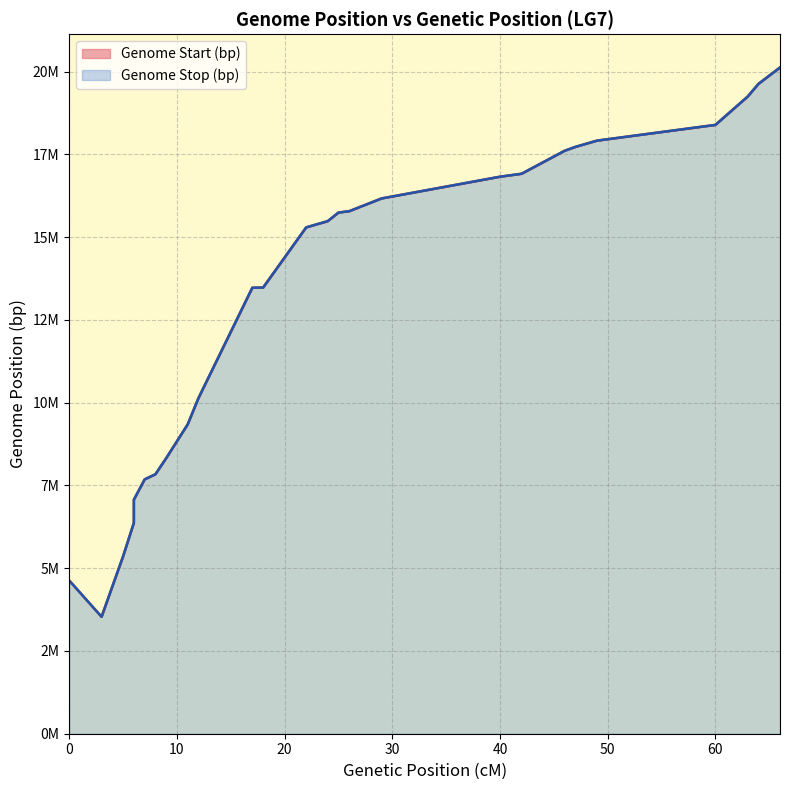

Which label corresponds to the smallest value in the chart?

3